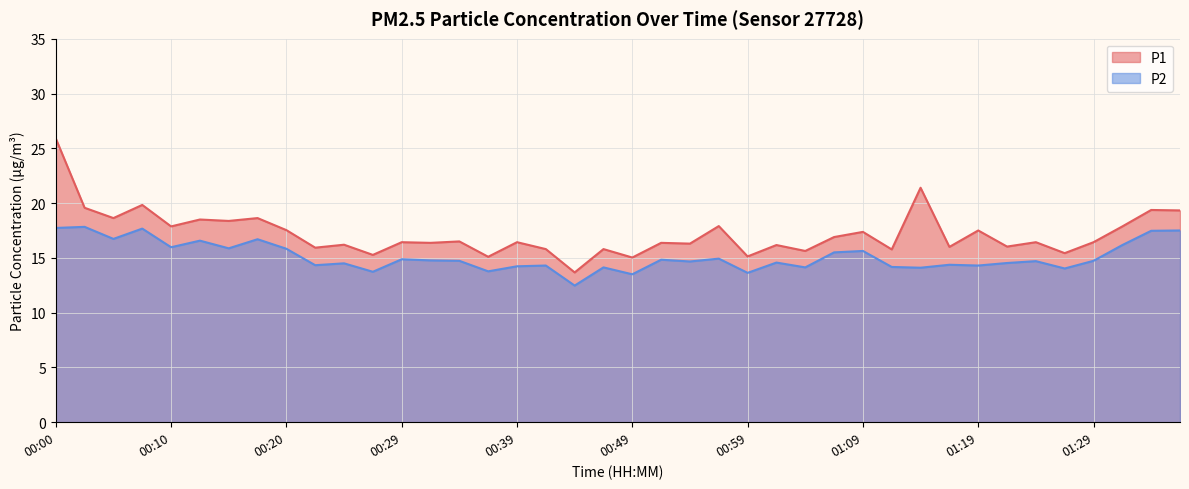

Is it true that P1 equals 16.2 at 00:24?

True